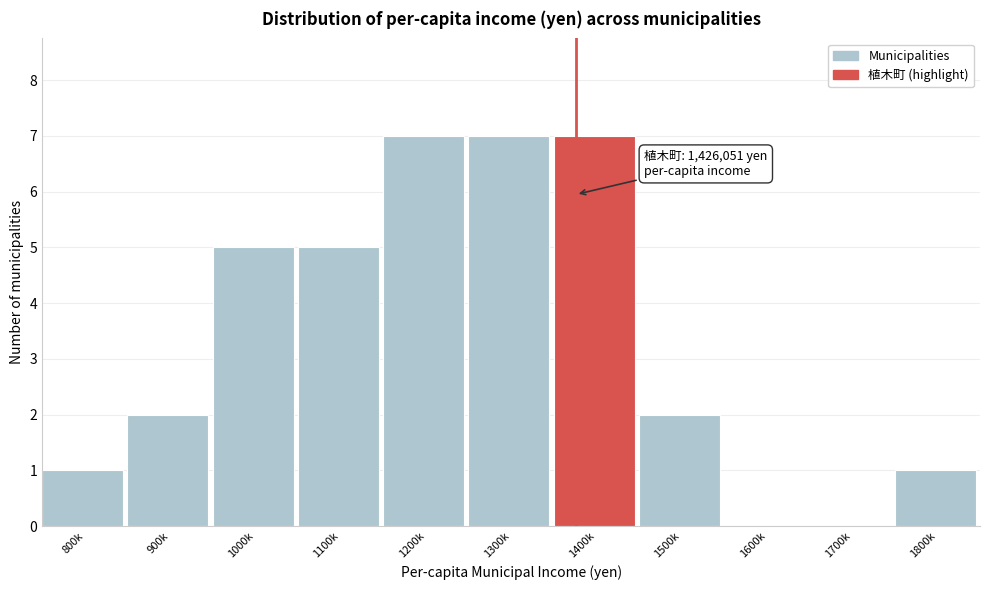

Reading right to left, what are all the values shown in this chart?

1800k=1	1700k=0	1600k=0	1500k=2	1400k=7	1300k=7	1200k=7	1100k=5	1000k=5	900k=2	800k=1